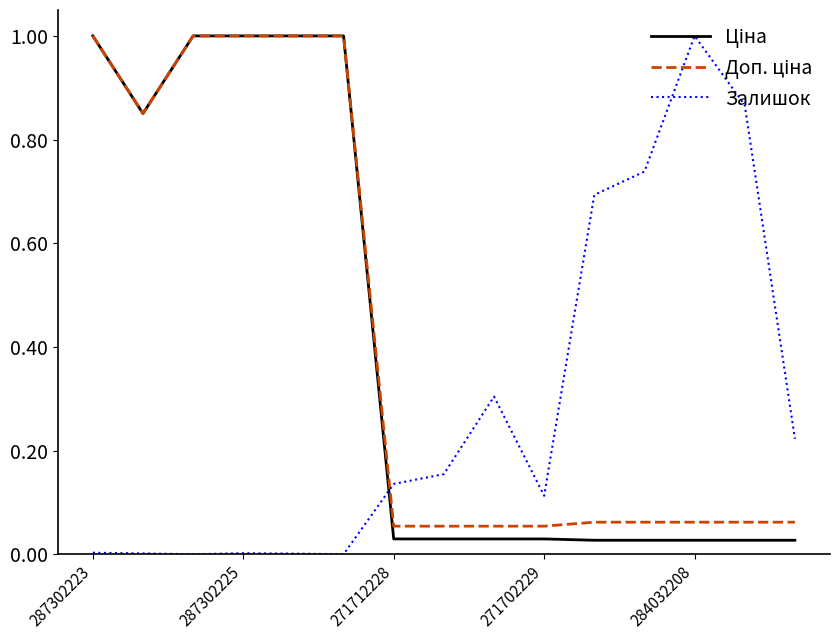

What is the greatest value displayed?

1.0